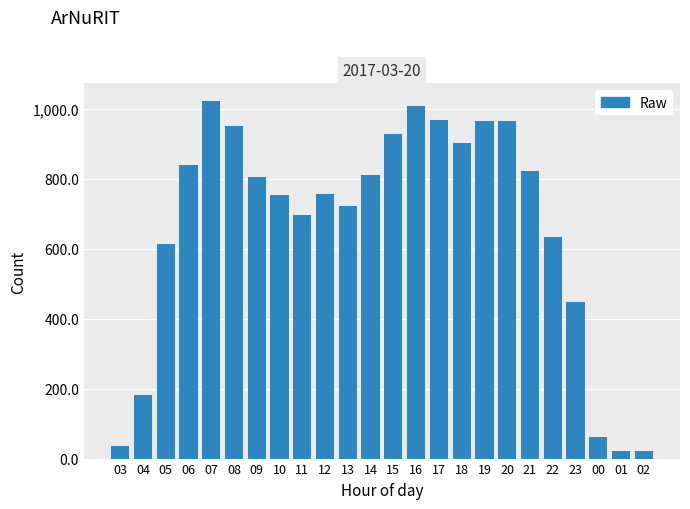

What is the maximum value shown in the chart?

1022